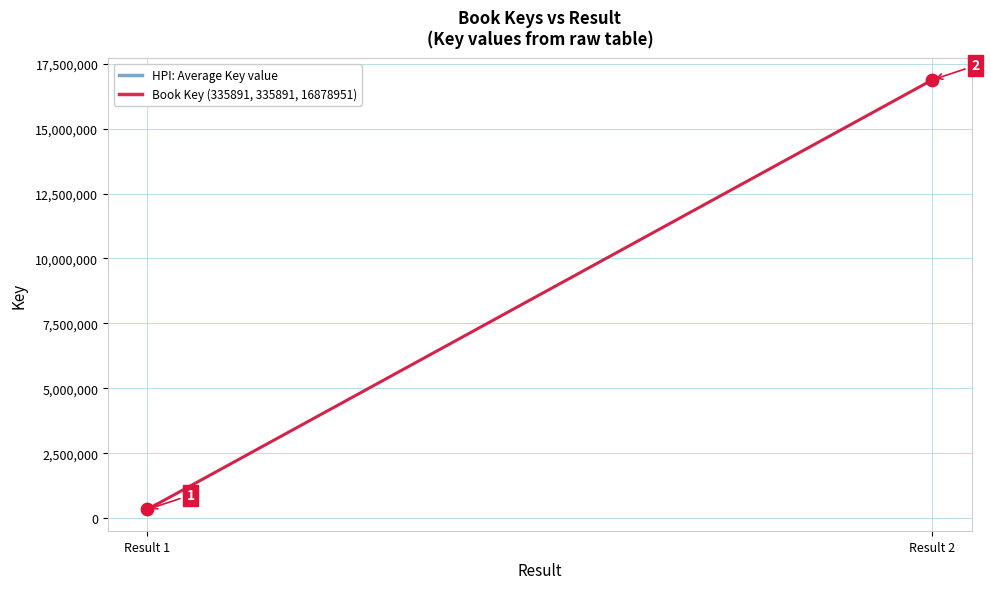

Which series reaches the maximum Y coordinate?

HPI: Average Key value